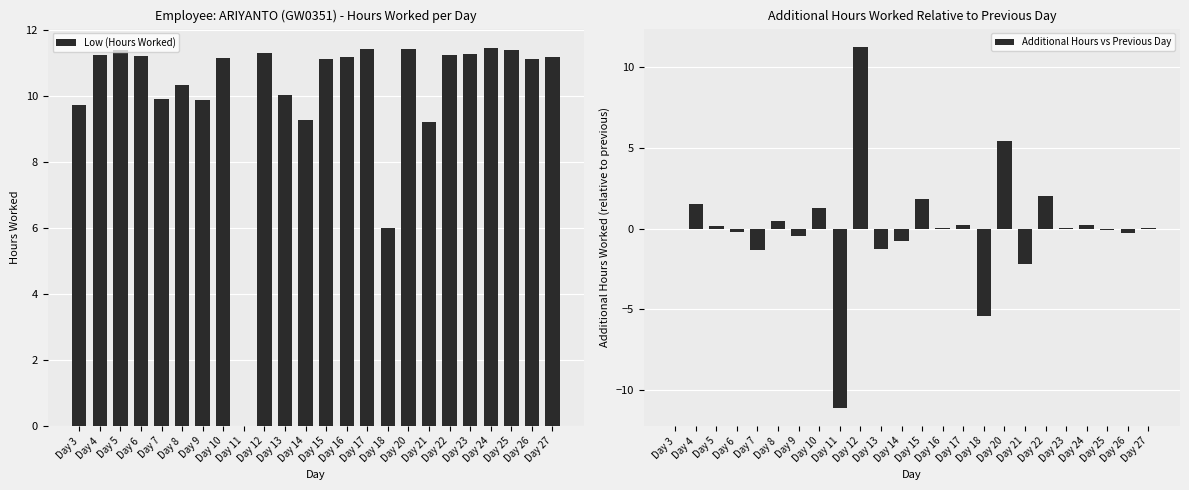

What is the value of the Additional Hours vs Previous Day bar at the 5th from the left?

-1.3